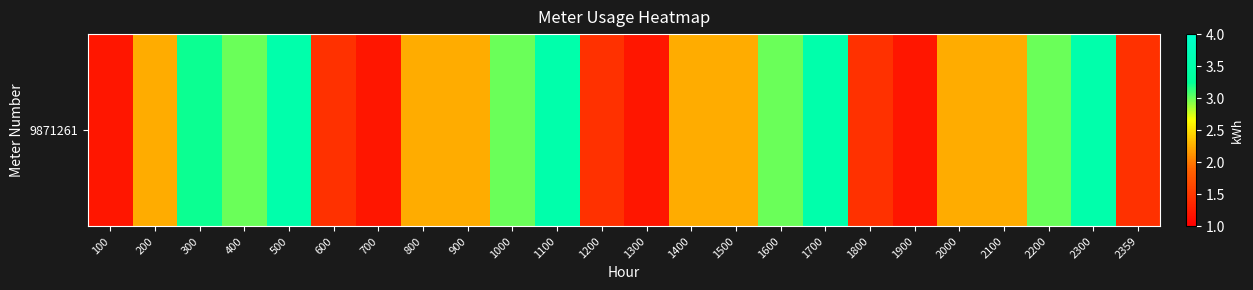

Rank the categories by value from lowest to highest.

100, 700, 1300, 1900, 600, 1200, 1800, 2359, 200, 800, 900, 1400, 1500, 2000, 2100, 400, 1000, 1600, 2200, 300, 500, 1100, 1700, 2300